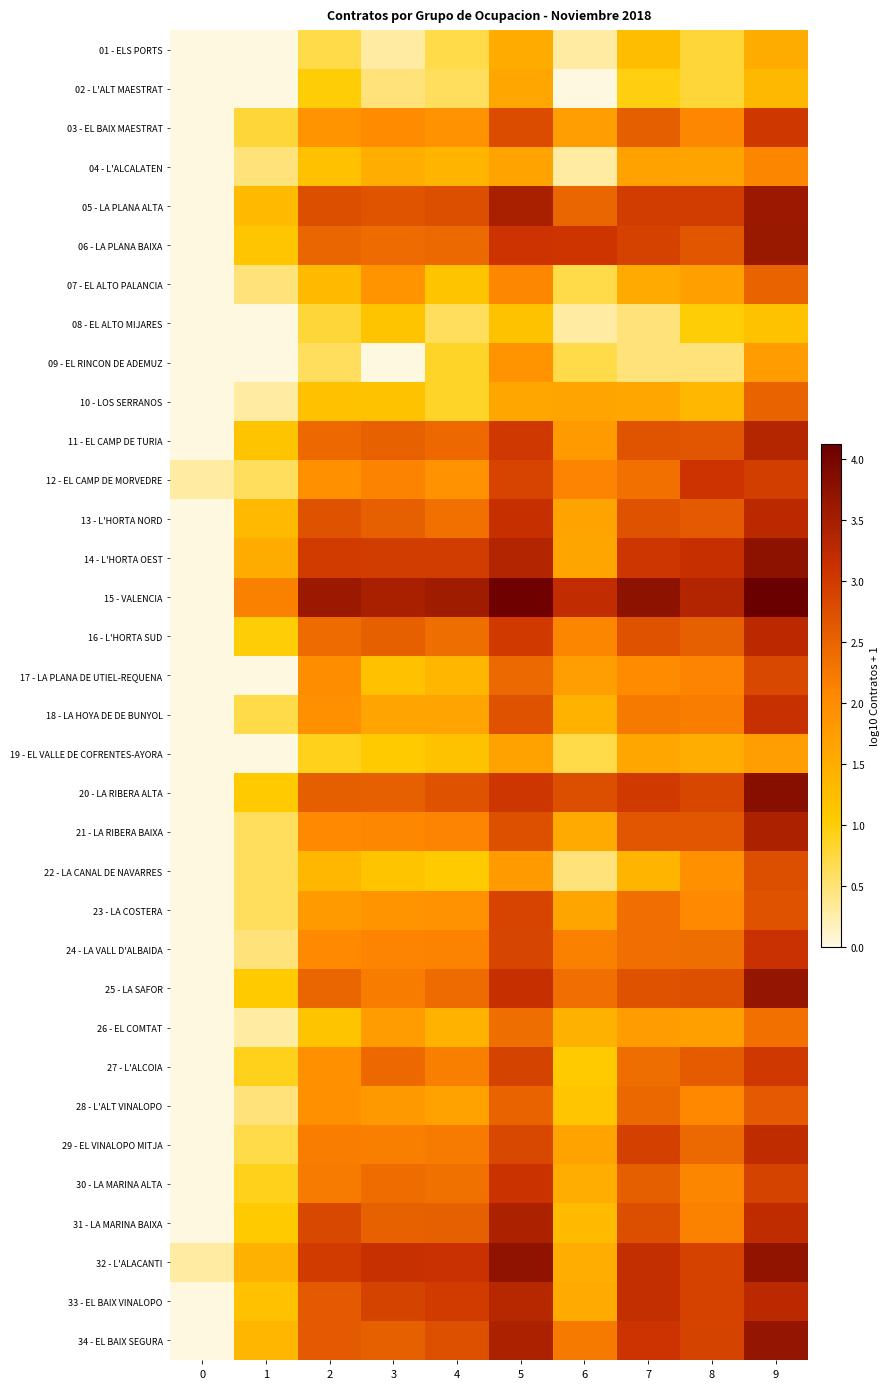

At which category is the sum across all series the highest?

9